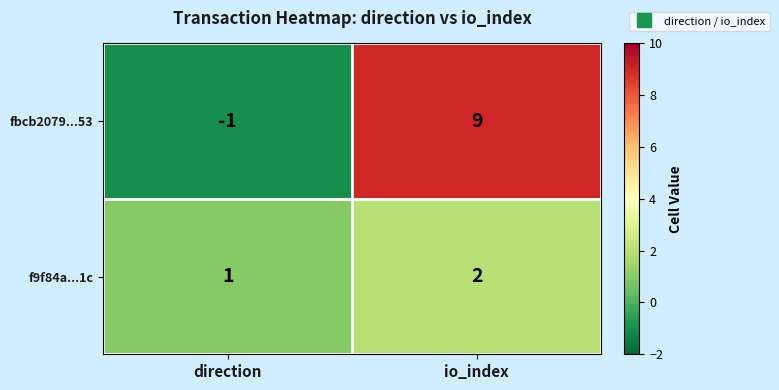

What is the maximum value shown in the chart?

9